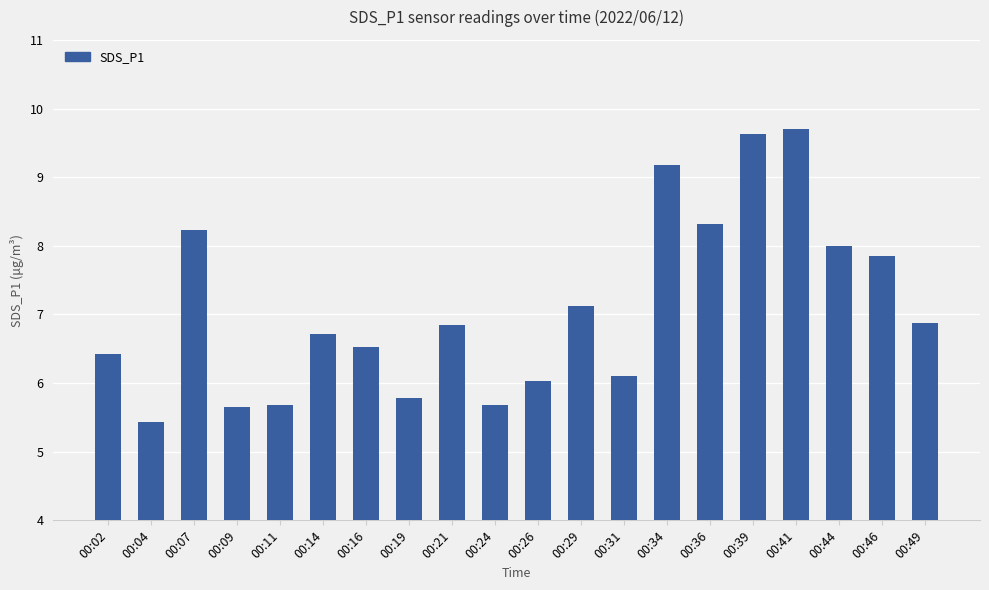

What is the difference between the second highest and second lowest values?

4.0